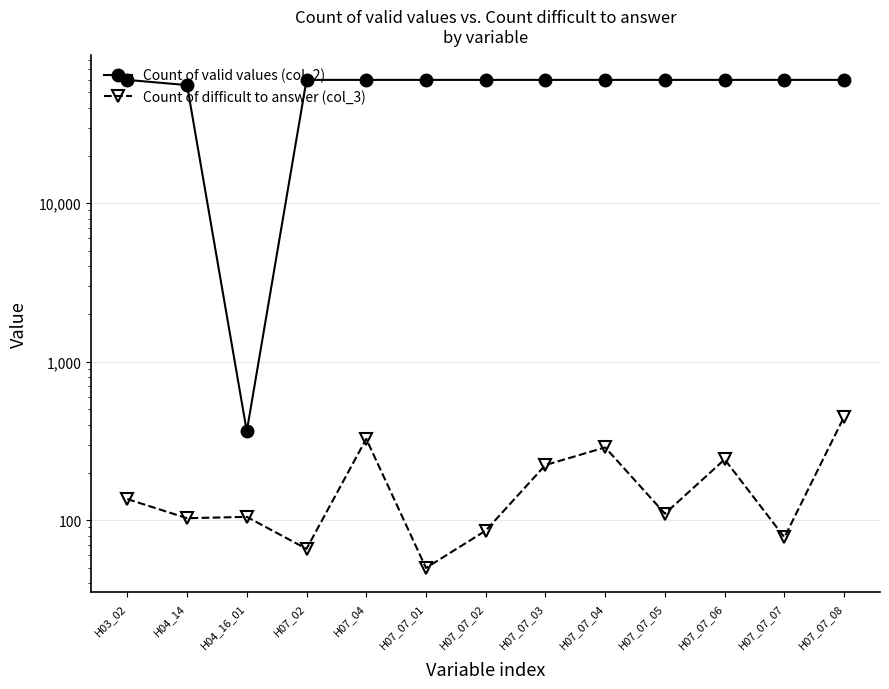

Reading right to left, transcribe all the data shown in this chart.

Count of valid values (col_2): H07_07_08=60000	H07_07_07=60000	H07_07_06=60000	H07_07_05=60000	H07_07_04=60000	H07_07_03=60000	H07_07_02=60000	H07_07_01=60000	H07_04=60000	H07_02=60000	H04_16_01=364	H04_14=55618	H03_02=60000
Count of difficult to answer (col_3): H07_07_08=450	H07_07_07=78	H07_07_06=242	H07_07_05=110	H07_07_04=288	H07_07_03=223	H07_07_02=86	H07_07_01=50	H07_04=326	H07_02=66	H04_16_01=105	H04_14=103	H03_02=136